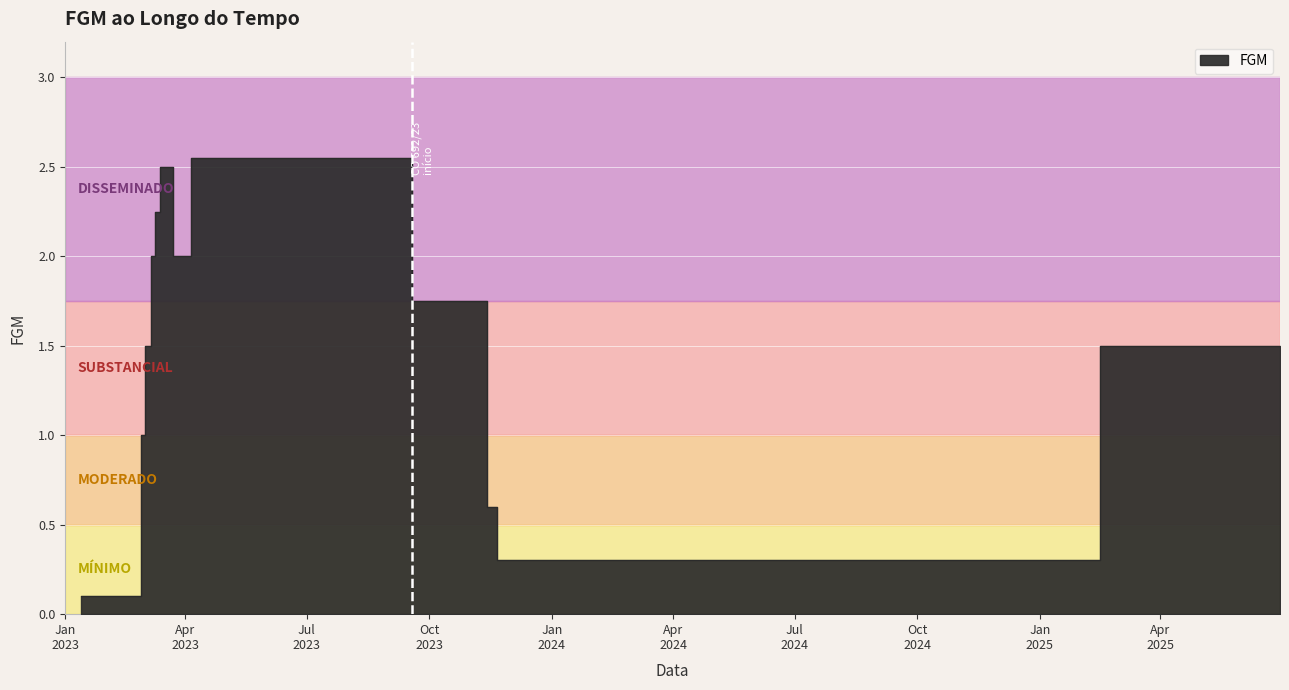

At which category does the data reach its first local peak?

2023-03-13